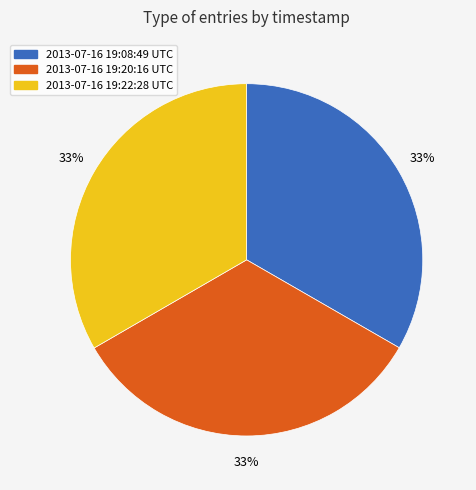

How many segments does this pie chart have?

3